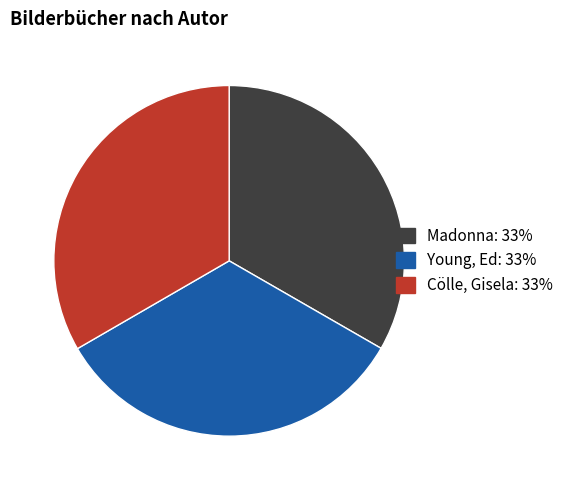

The Cölle, Gisela: 33% slice represents 24% of the pie. True or false?

False